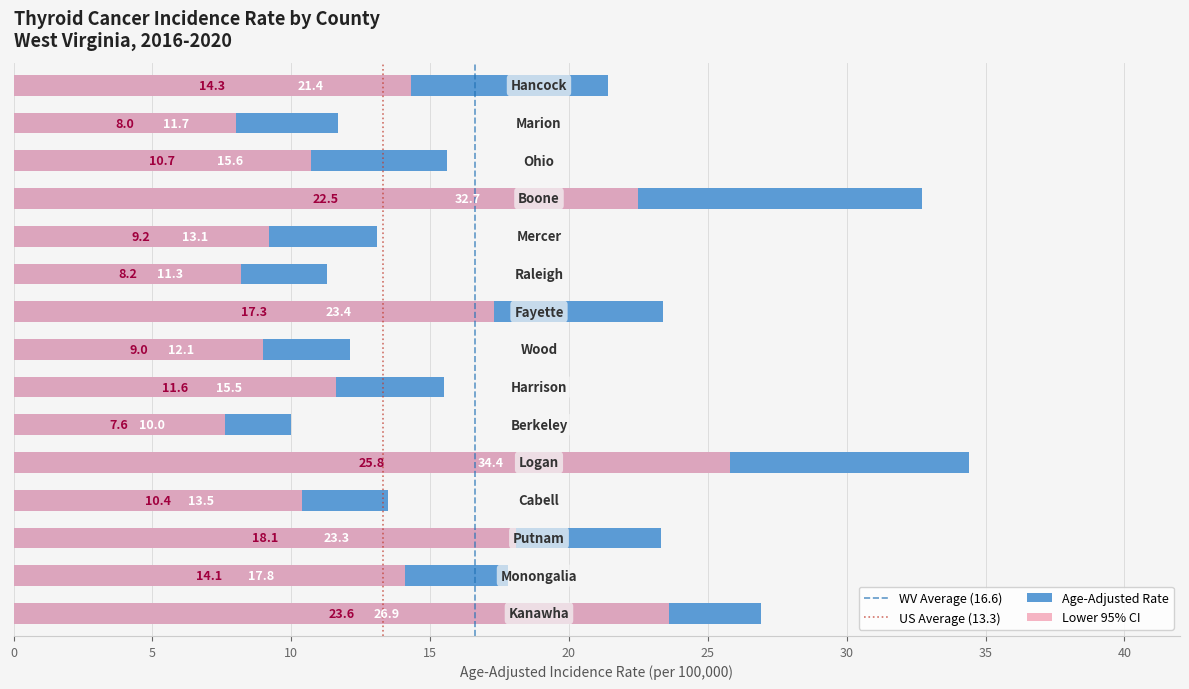

What is the minimum value for Age-Adjusted Rate?

10.0